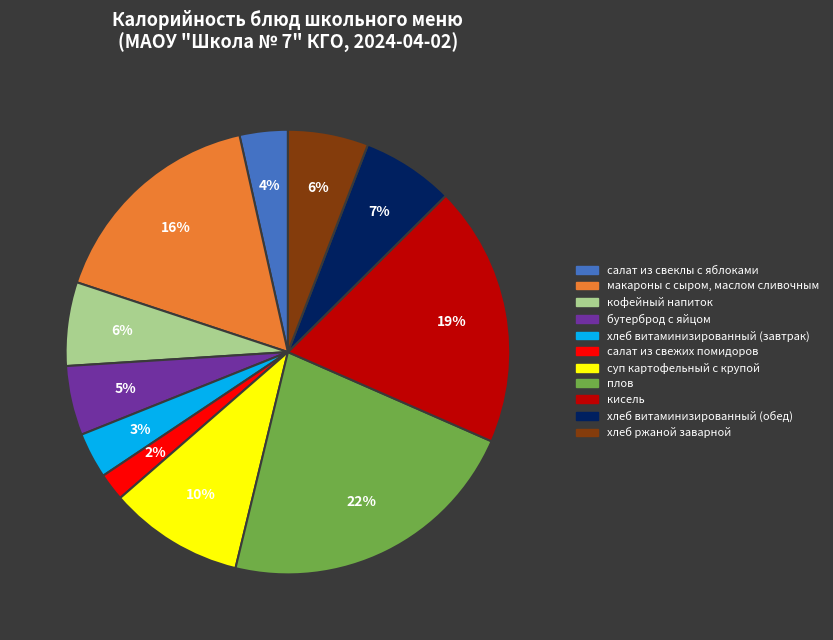

Count the number of slices in the pie.

11